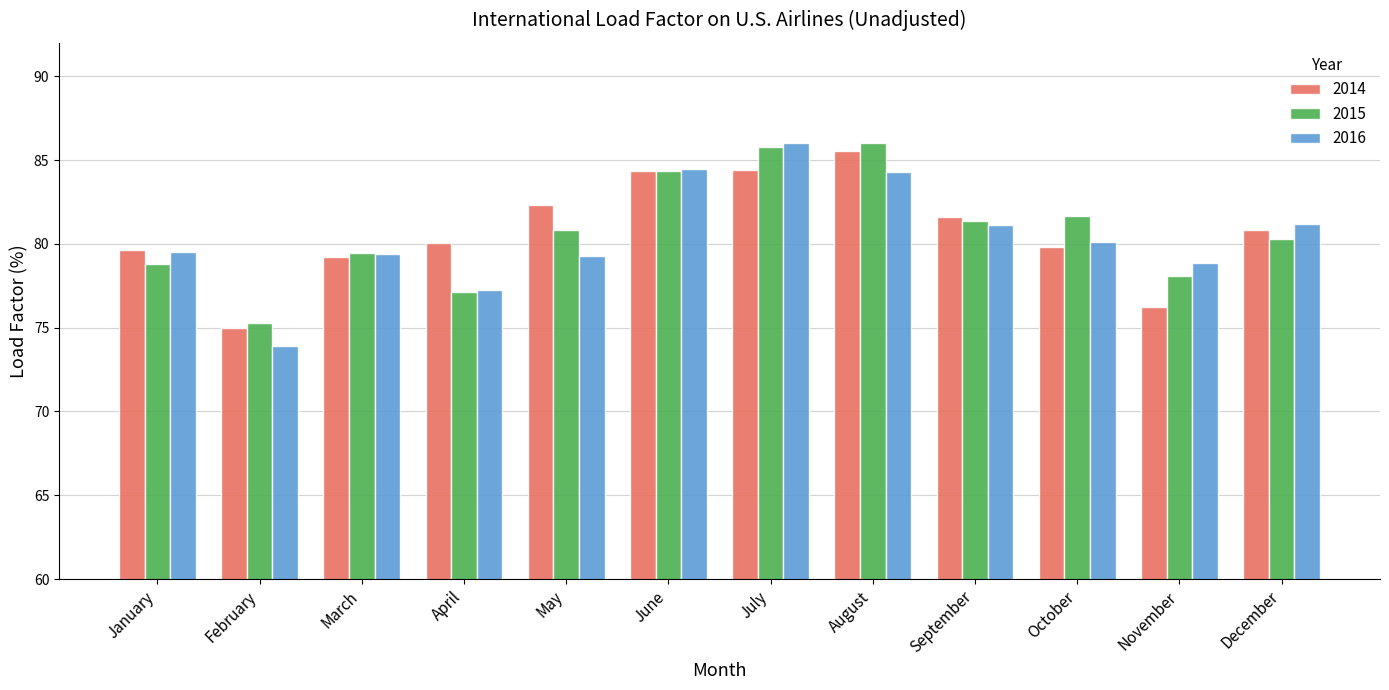

The 2015 series shows 152.0 at August. True or false?

False